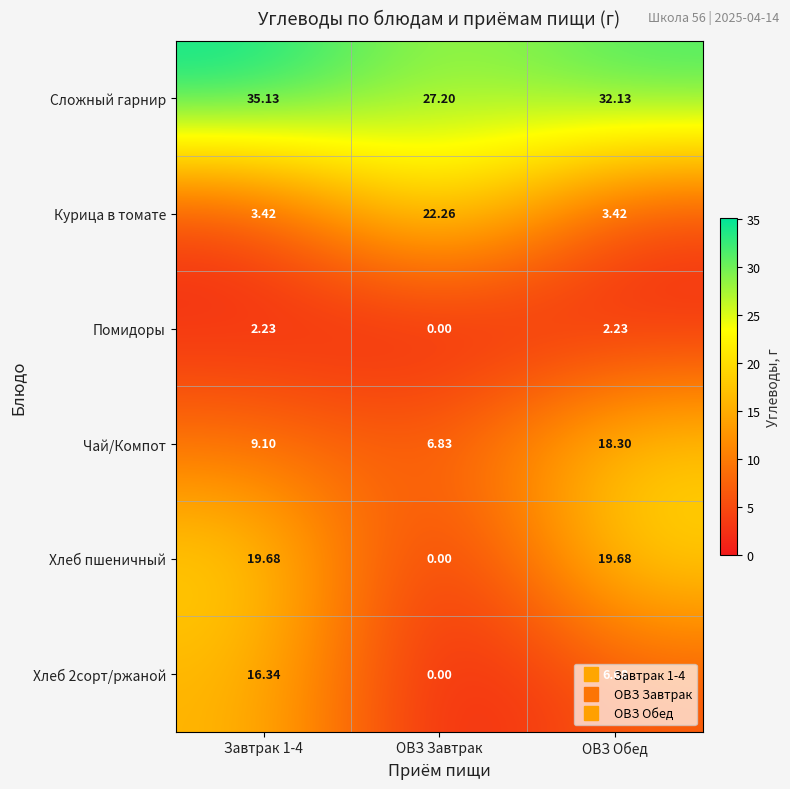

At which category is the sum across all series the highest?

Завтрак 1-4